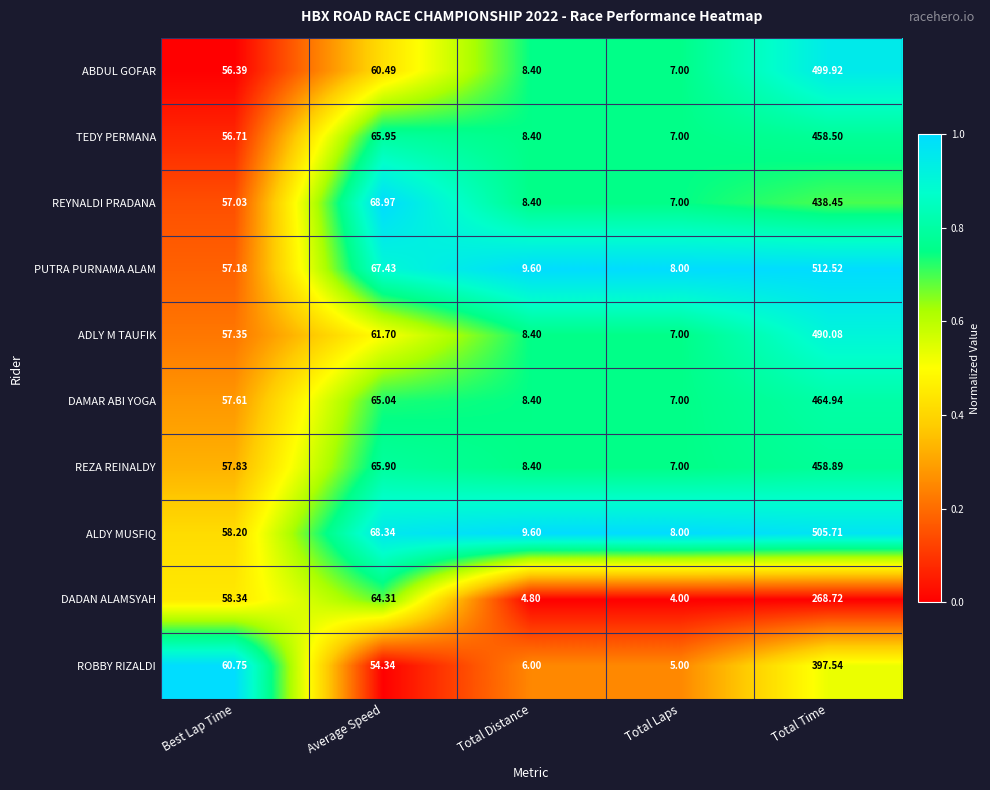

At which category is the sum across all series the highest?

Total Time